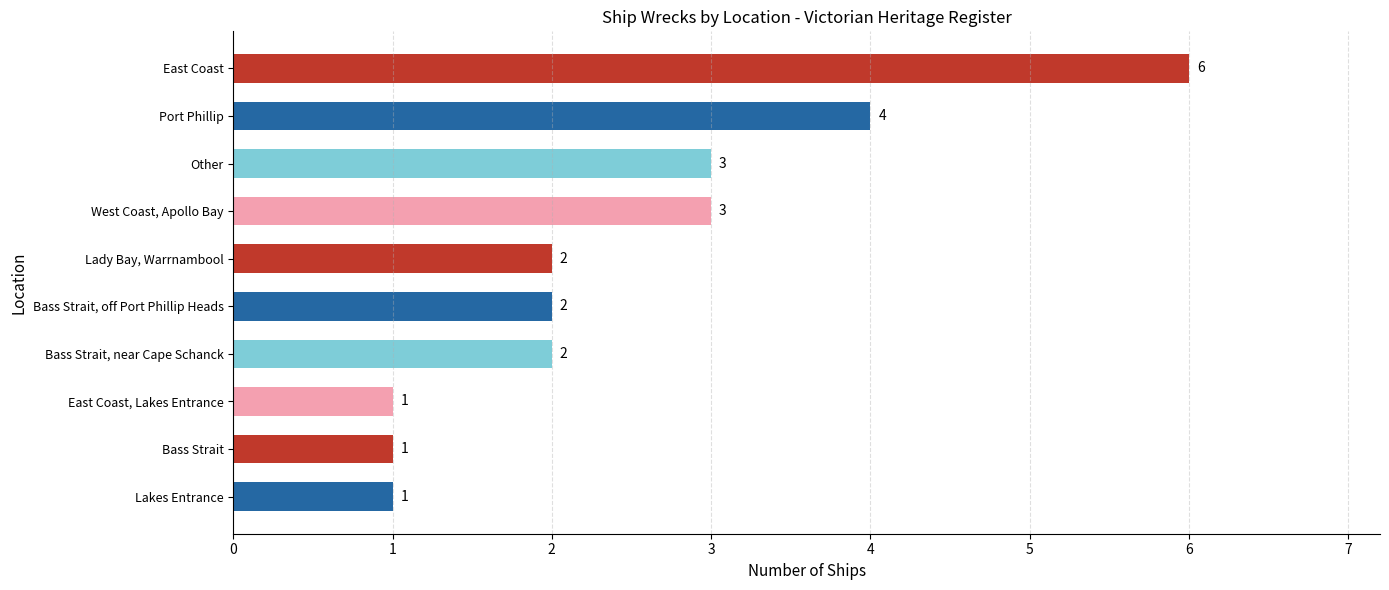

Which label corresponds to the largest value in the chart?

East Coast